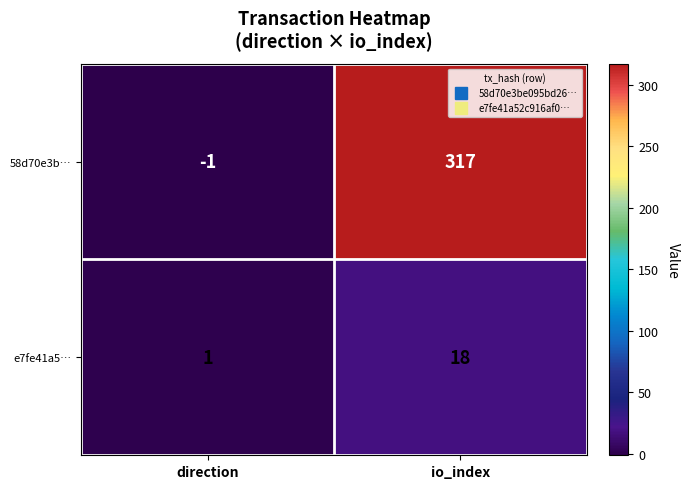

Rank the series by their average value, from lowest to highest.

e7fe41a5…, 58d70e3b…